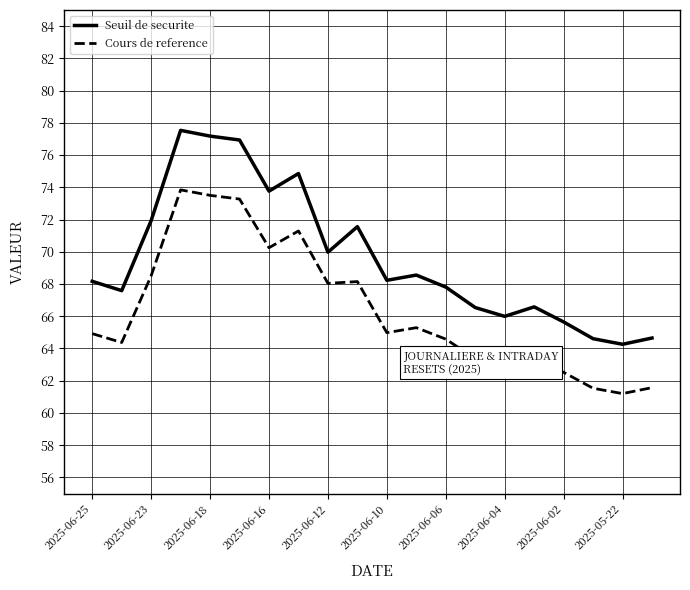

Which series has the widest spread of values?

Seuil de securite